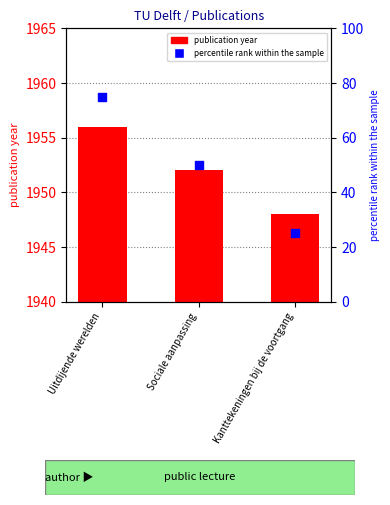

What are all the series names shown in the legend?

publication year, percentile rank within the sample